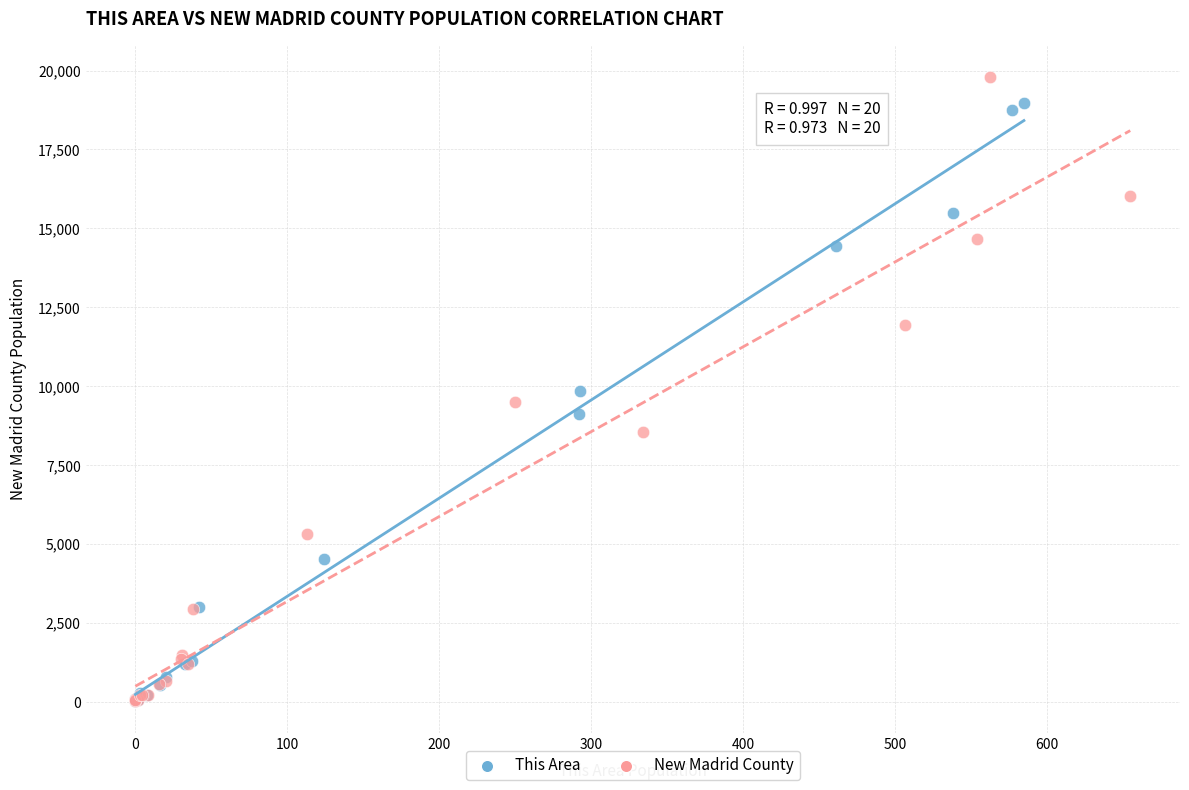

Which series has the widest spread of Y values?

New Madrid County